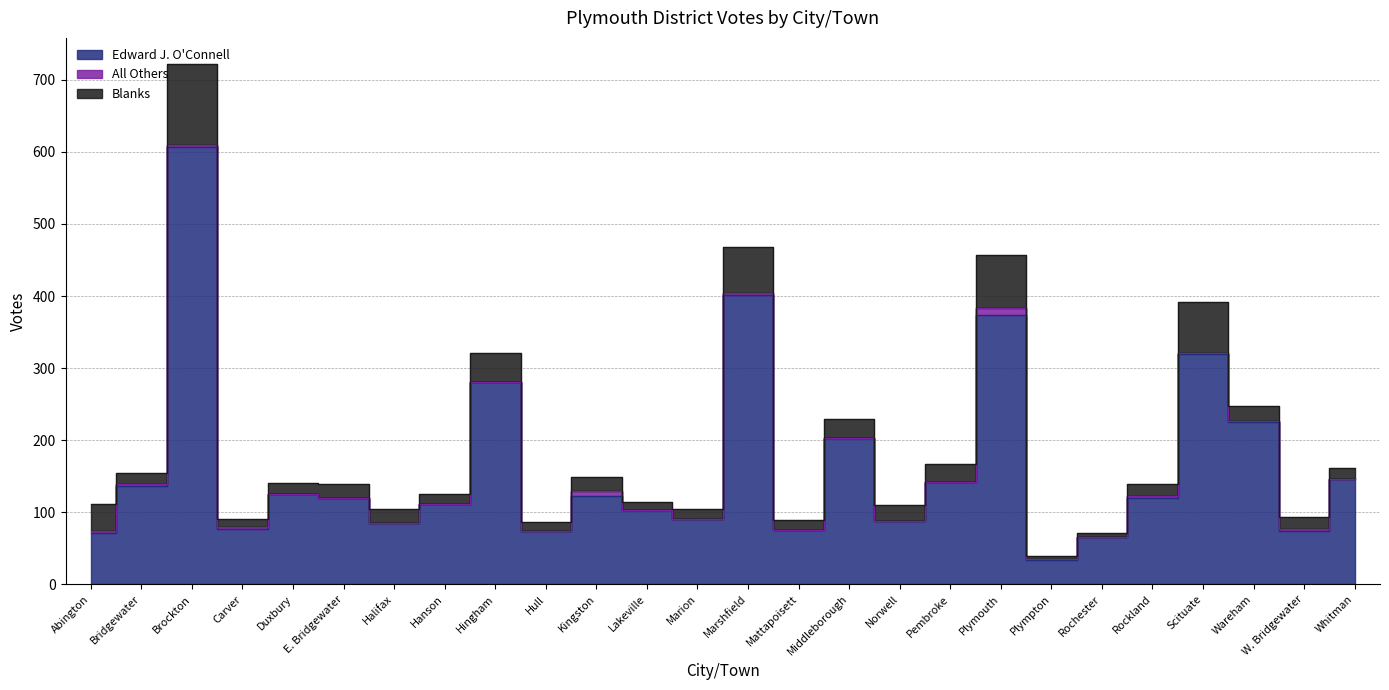

At how many categories does at least one series exceed 572?

1